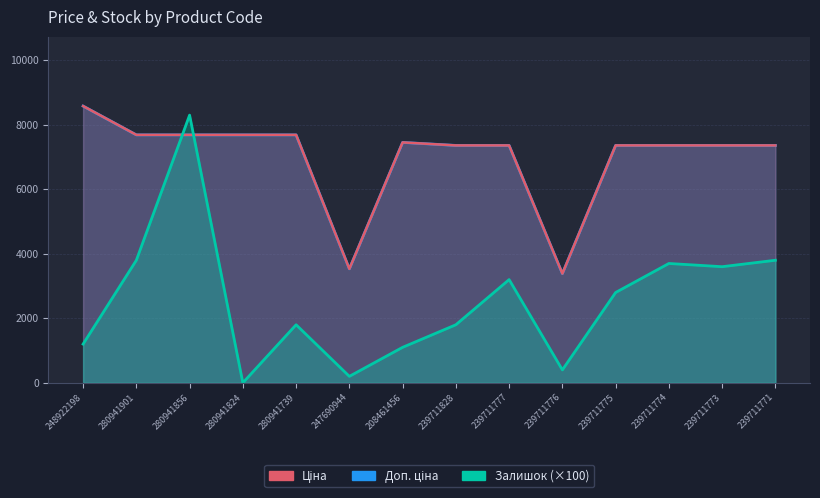

How many interior local valleys does the Ціна series have?

2